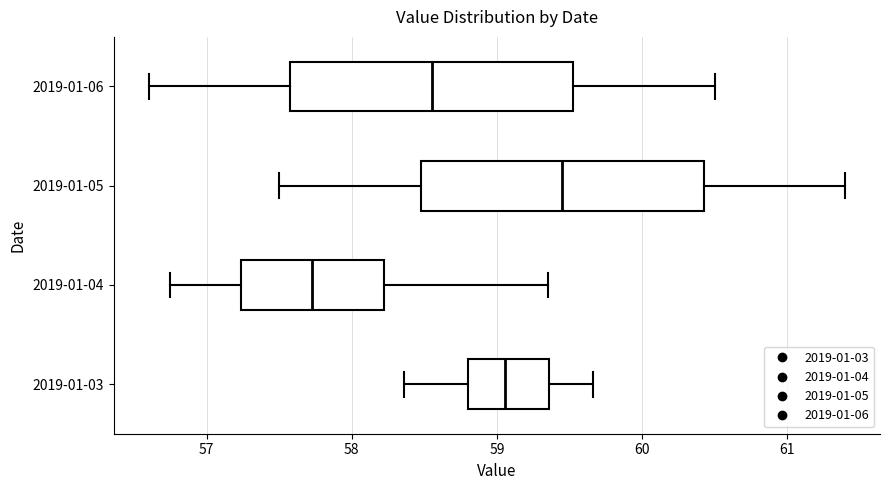

Which box has the furthest to the left median line?

2019-01-04